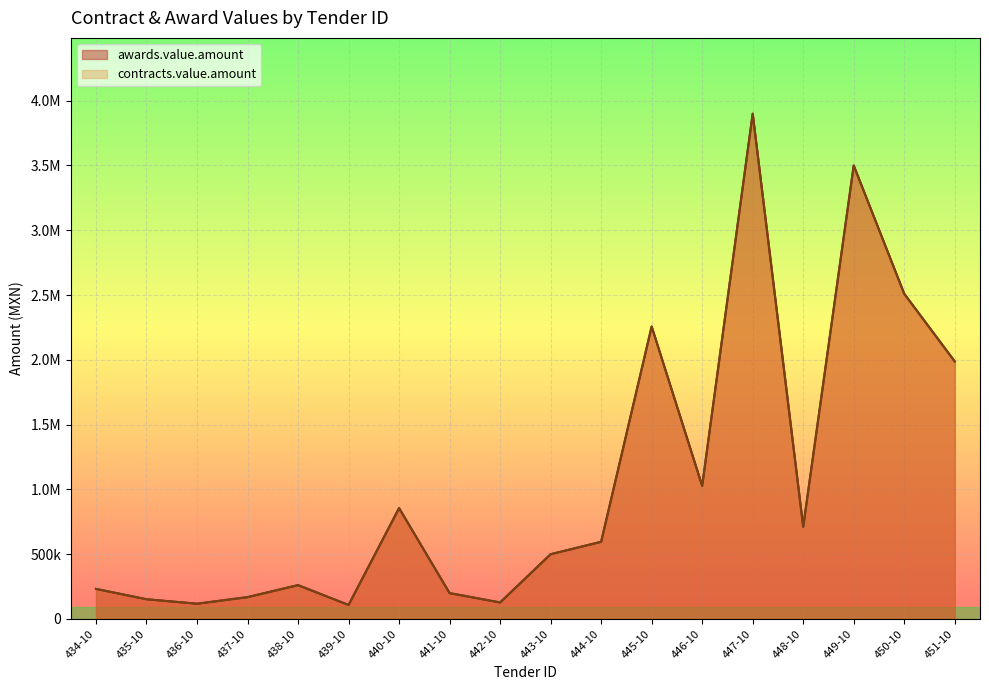

What is the average value of the awards.value.amount series?

1067505.9